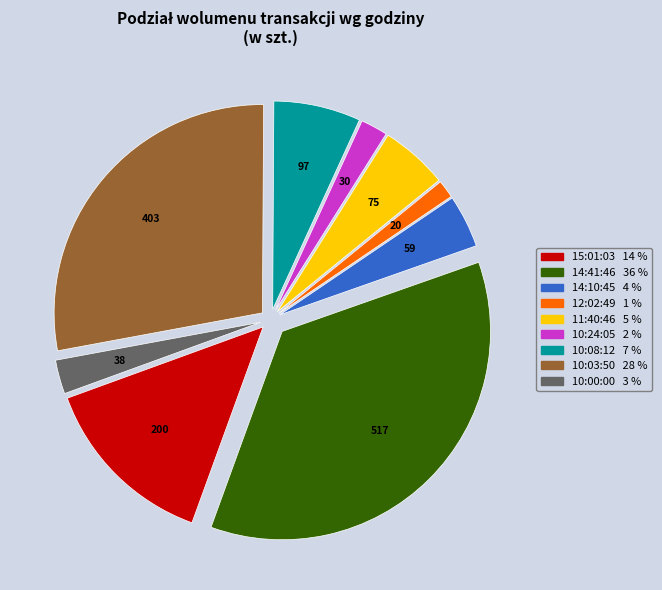

What is the smallest slice in the pie chart?

12:02:49